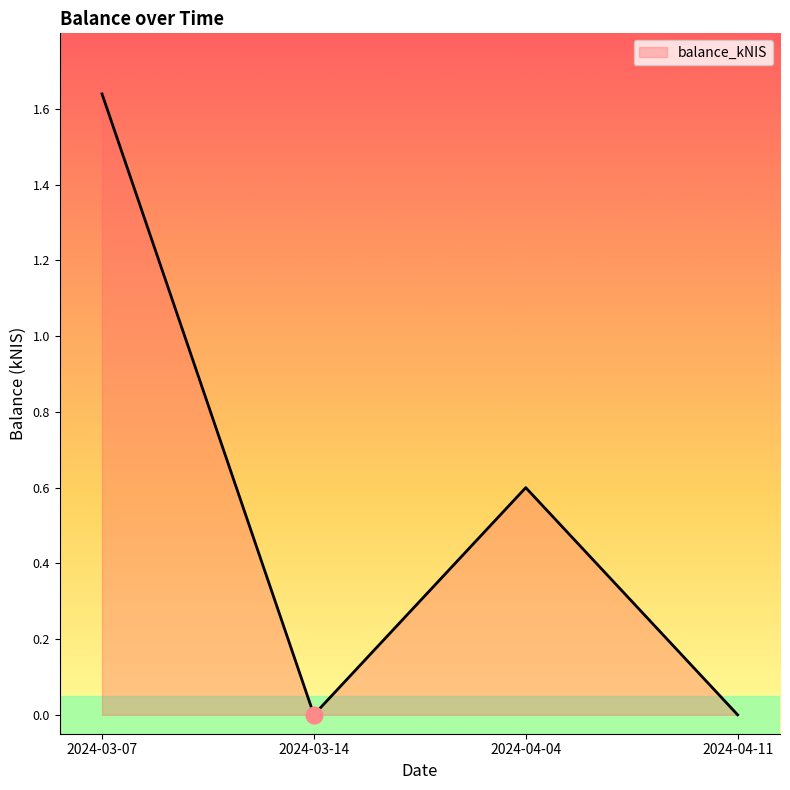

What is the average value?

0.6